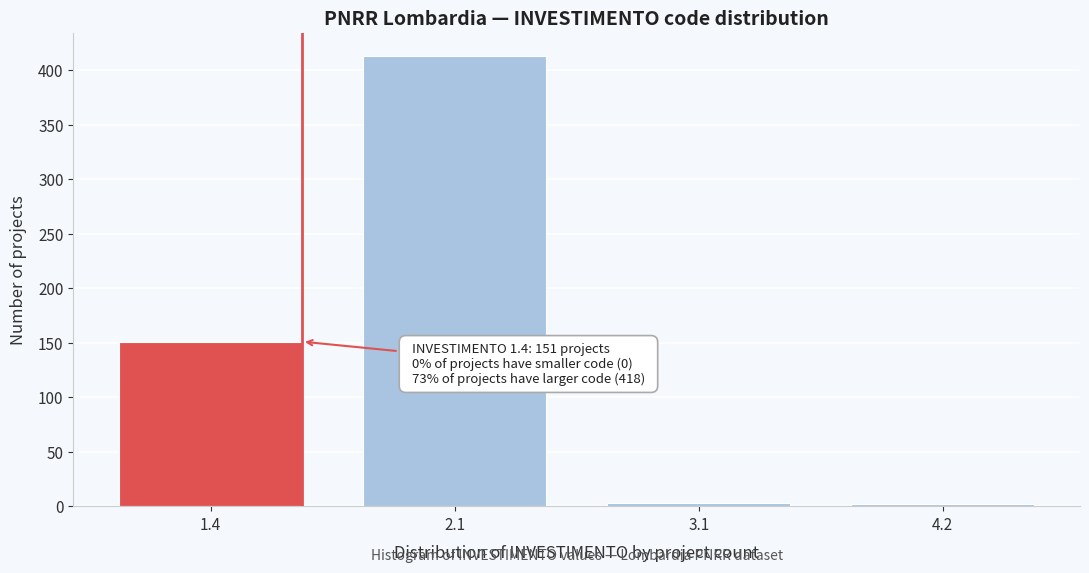

Approximately how many times larger is the value at 1.4 compared to 2.1?

0.4